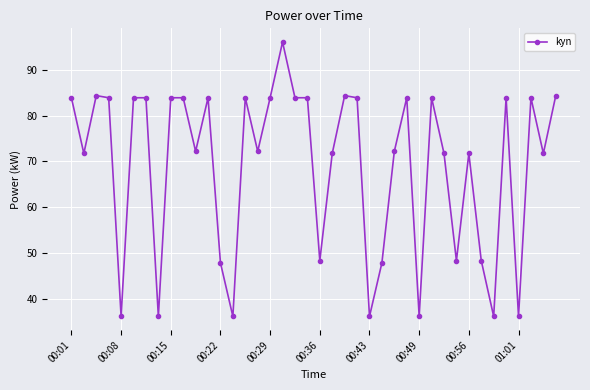

What is the sum of all values?

2760.1